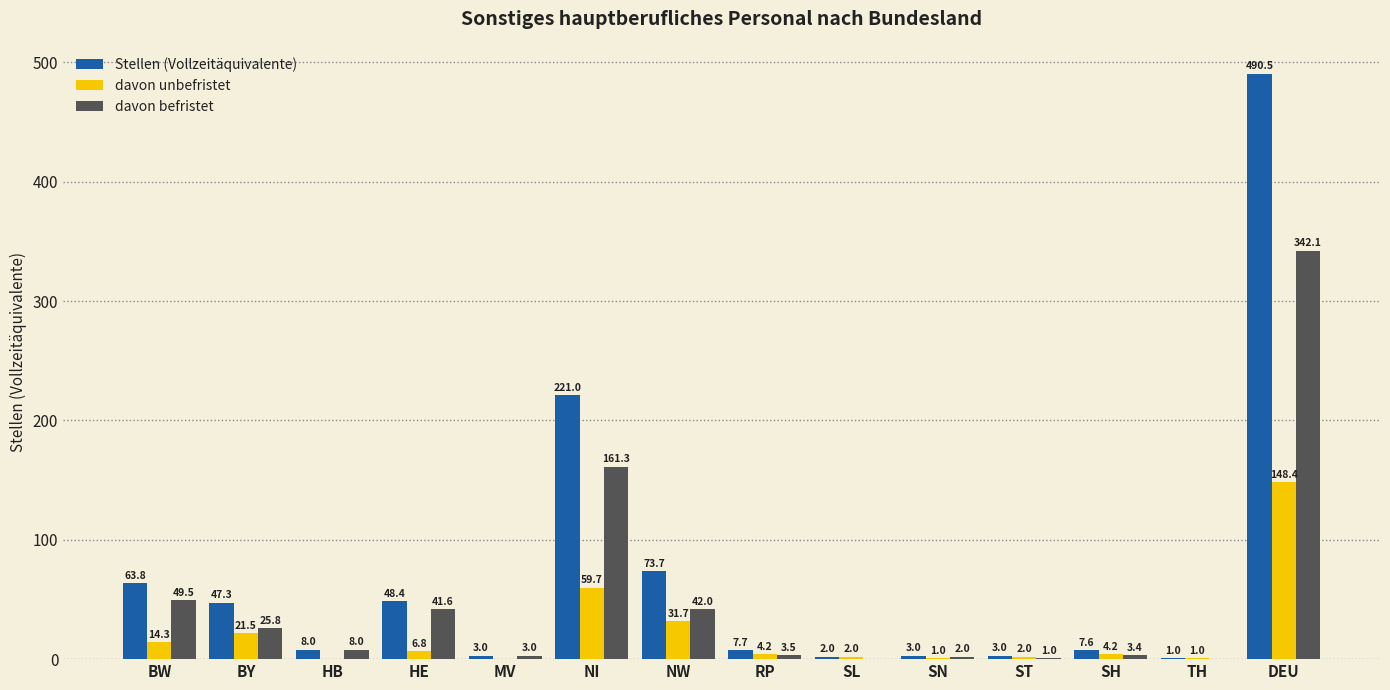

Is the value of davon befristet at NI greater than the value of Stellen (Vollzeitäquivalente) at SN?

Yes